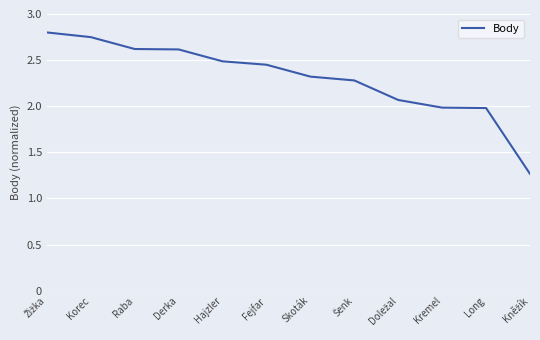

What is the greatest value displayed?

2.8